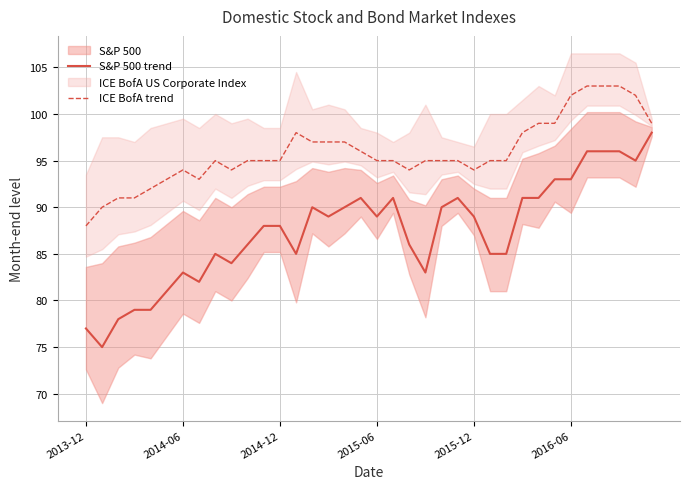

True or false: ICE BofA trend and S&P 500 trend intersect in this chart.

False